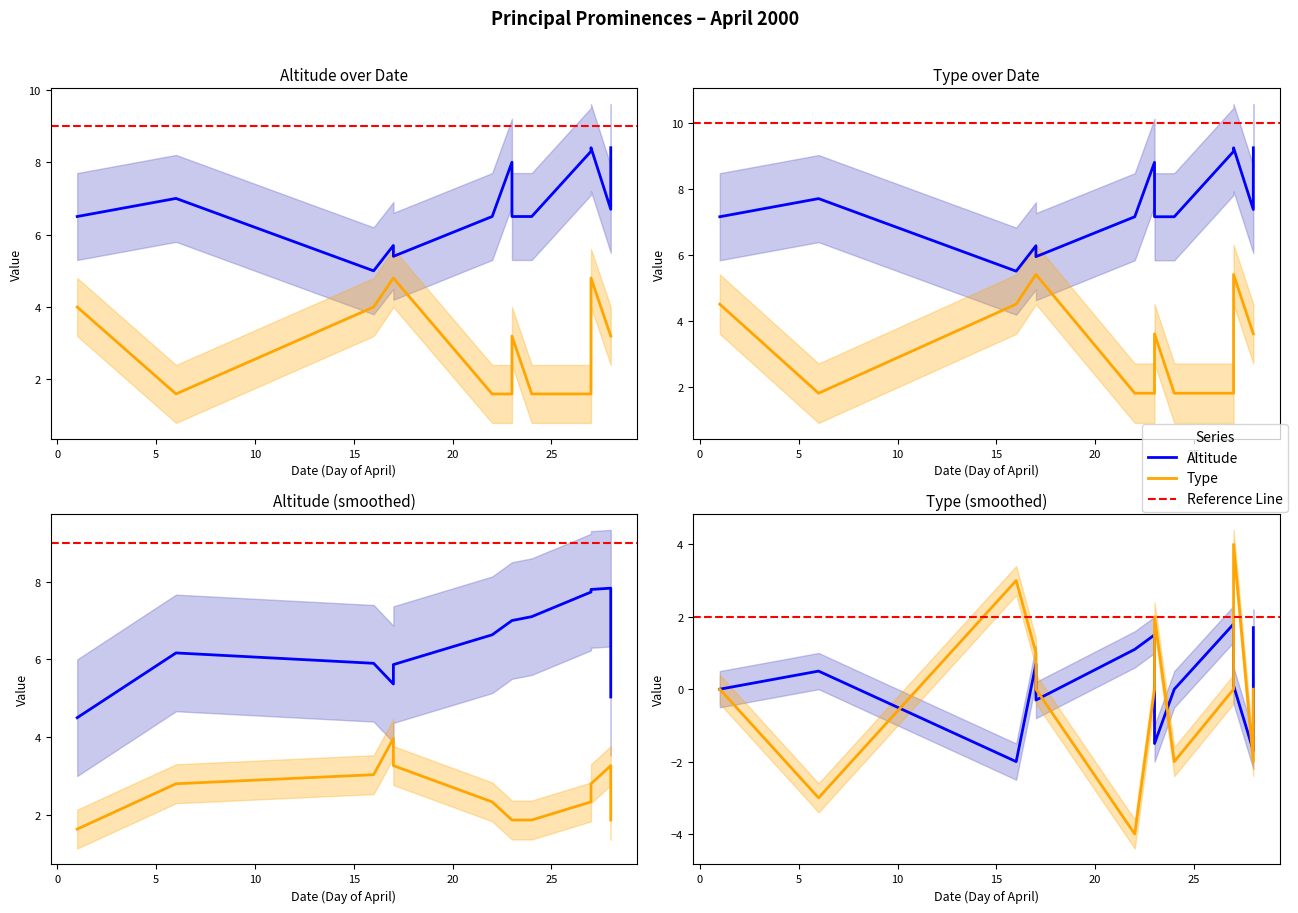

At how many categories does at least one series exceed 6?

10